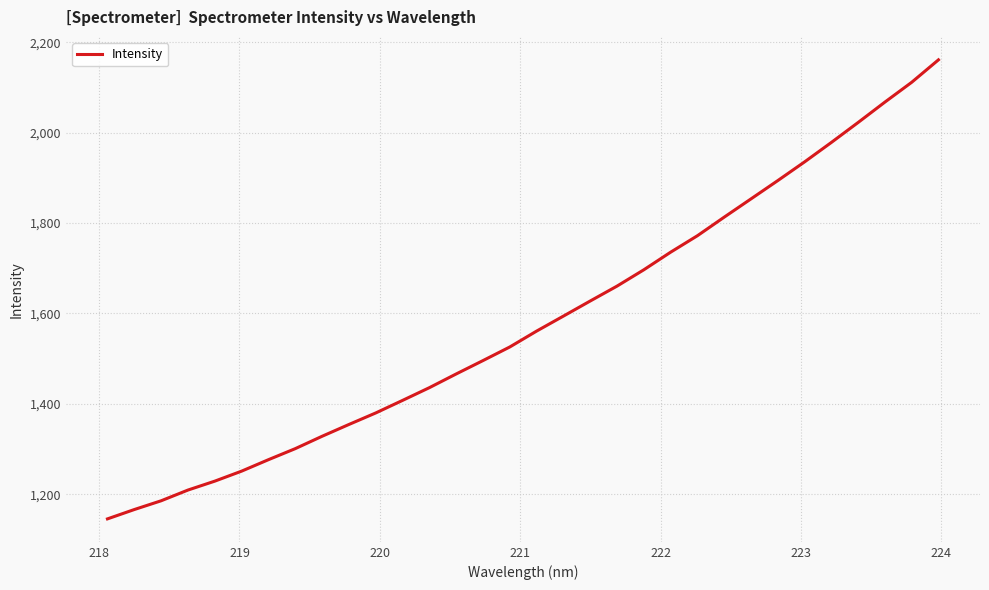

Does the chart have visible grid lines?

Yes